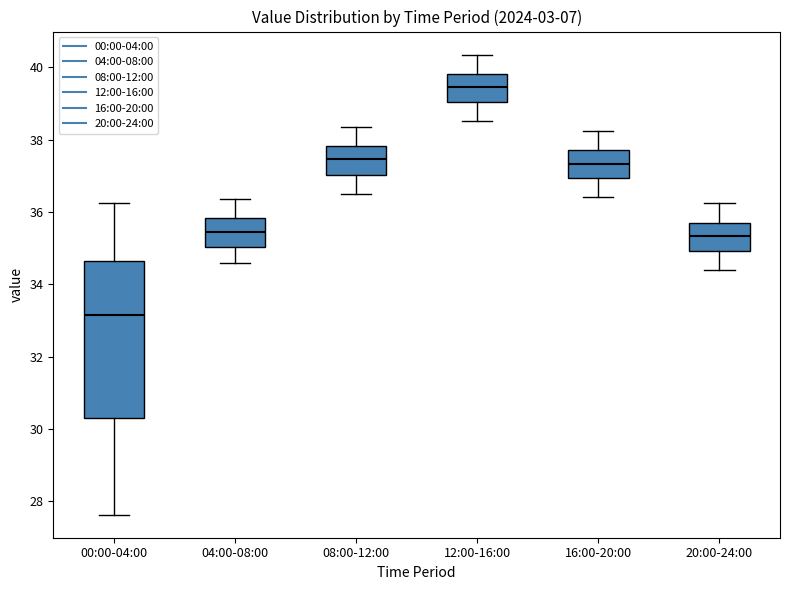

Which box has the highest median line?

12:00-16:00